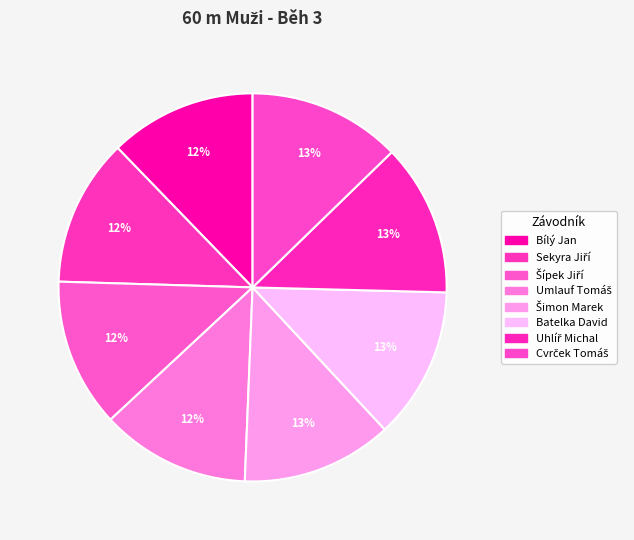

How much of the chart is everything except Bílý Jan?

87.8%